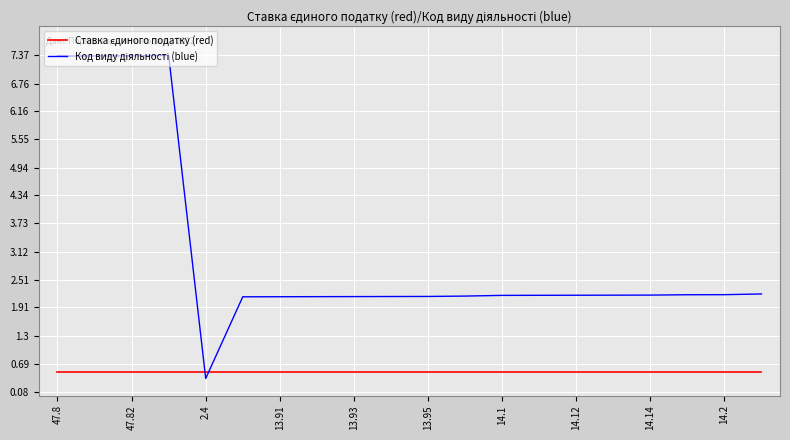

How many lines are shown in the chart?

2